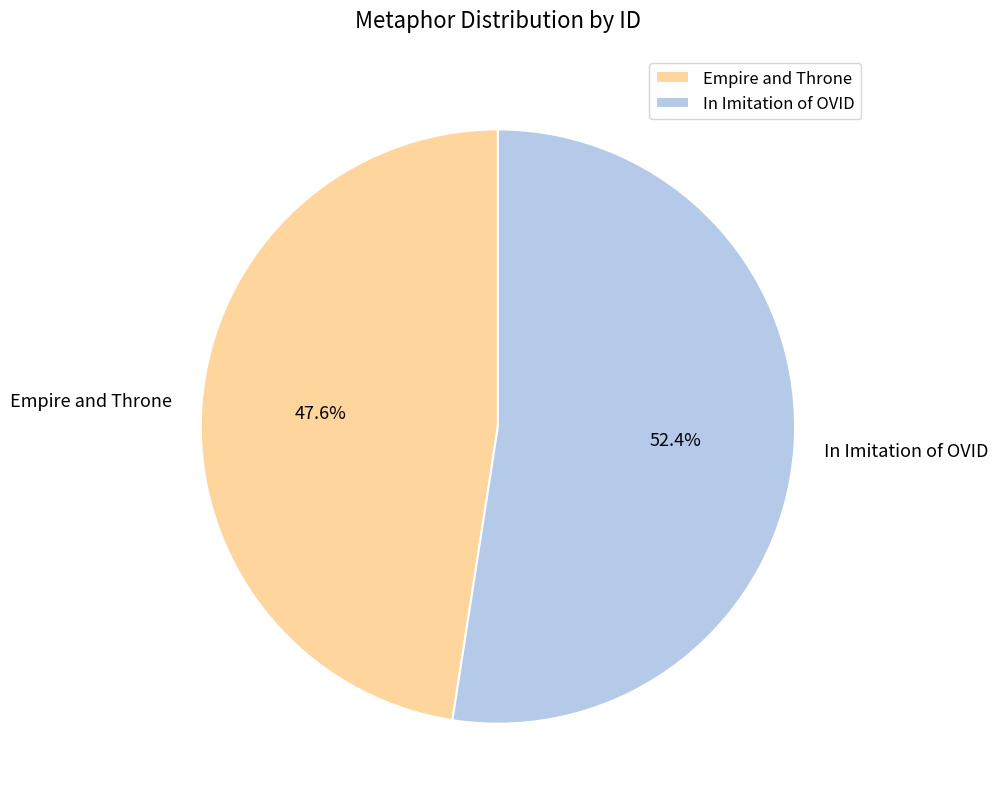

Does any single category account for the majority?

Yes